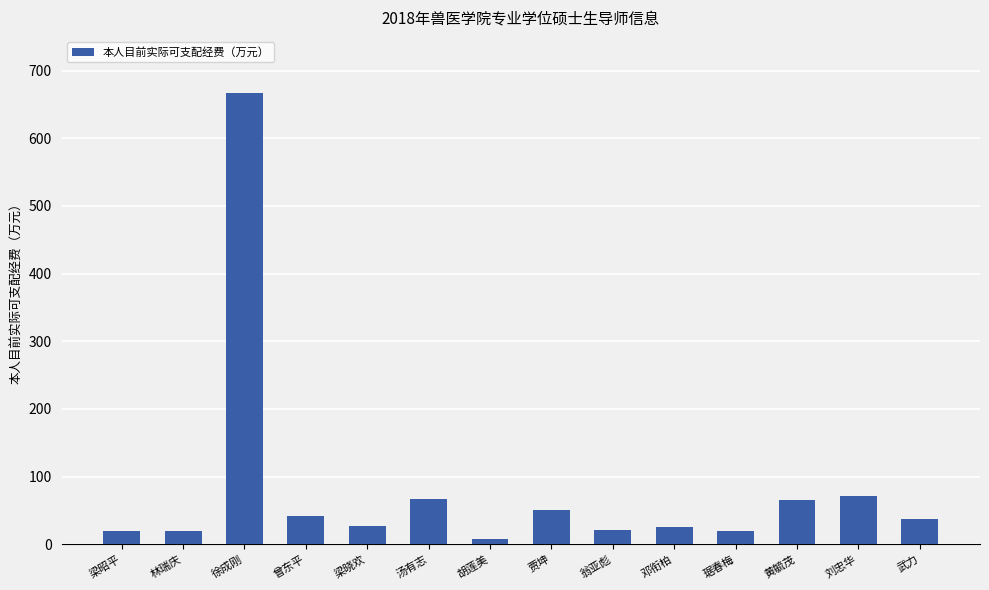

What is the ratio of the value at 徐成刚 to the value at 曾东平?

15.8